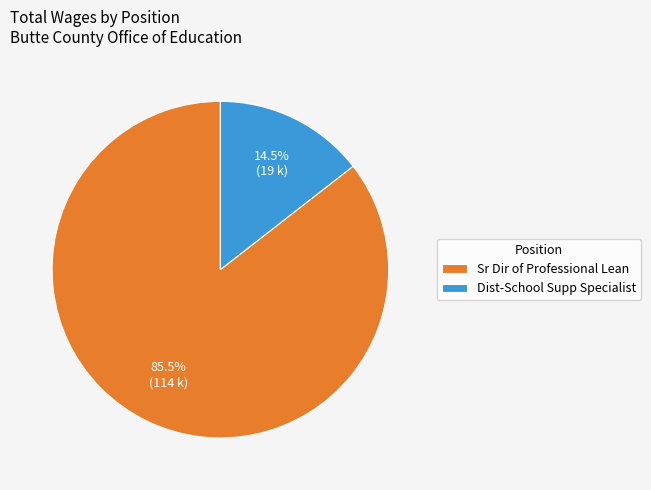

What is the majority slice?

Sr Dir of Professional Lean